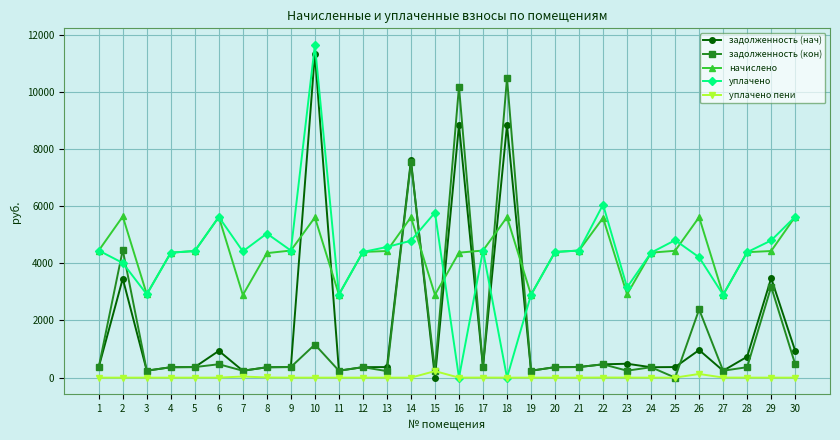

List the series in order of their peak value, highest first.

уплачено, задолженность (нач), задолженность (кон), начислено, уплачено пени